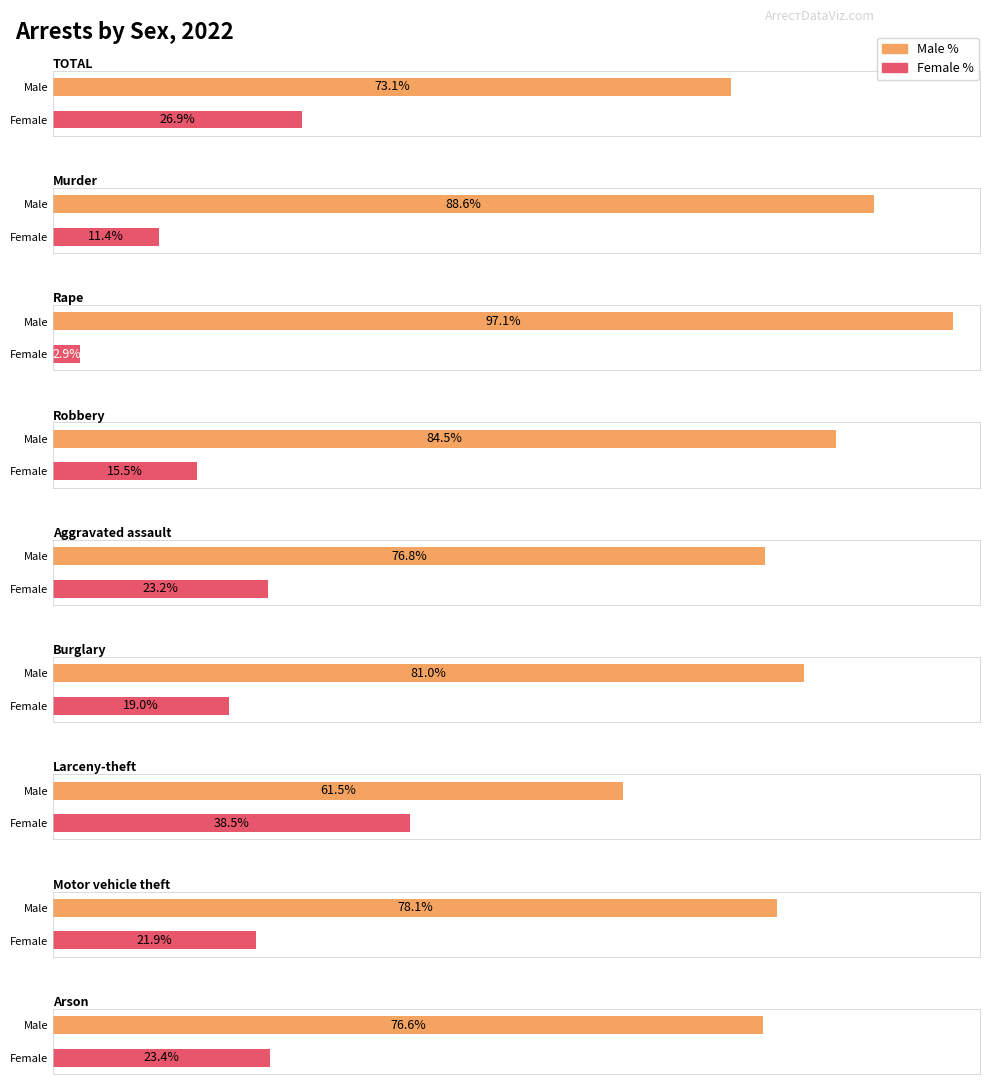

What is the label of the 3rd bar from the right?

Larceny-theft